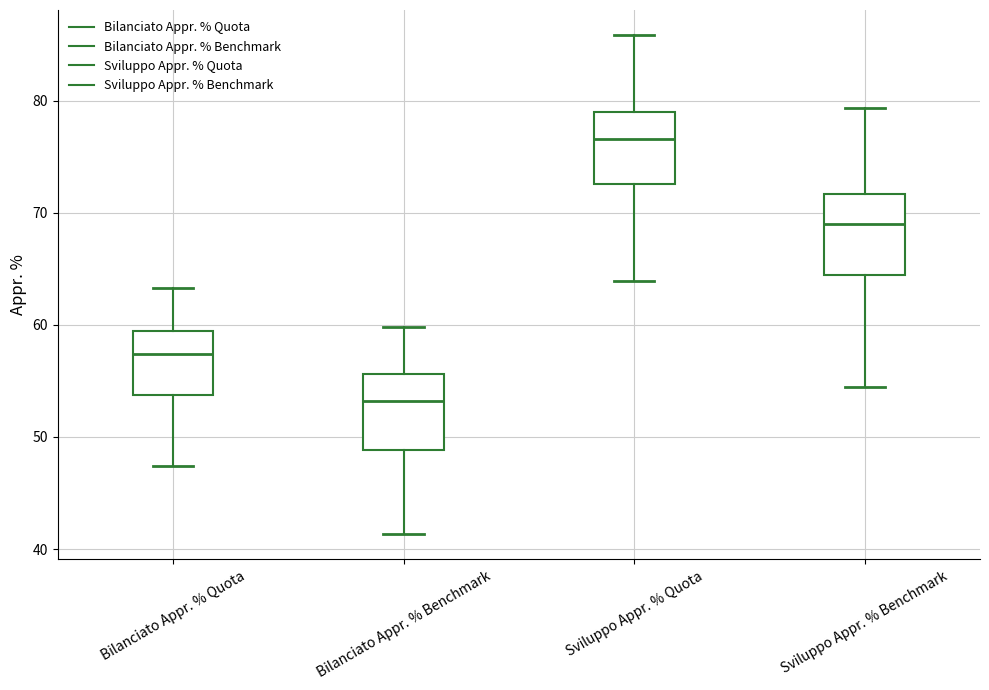

Reading left to right, read every box against the y-axis: the position of its median line, the range the box covers, and the ends of its whiskers. The values are not printed on the chart, so give them approximately, as read against the axis.

Bilanciato Appr. % Quota: median 57, box 54 to 59, whiskers 47 to 63
Bilanciato Appr. % Benchmark: median 53, box 49 to 56, whiskers 41 to 60
Sviluppo Appr. % Quota: median 77, box 73 to 79, whiskers 64 to 86
Sviluppo Appr. % Benchmark: median 69, box 64 to 72, whiskers 54 to 79